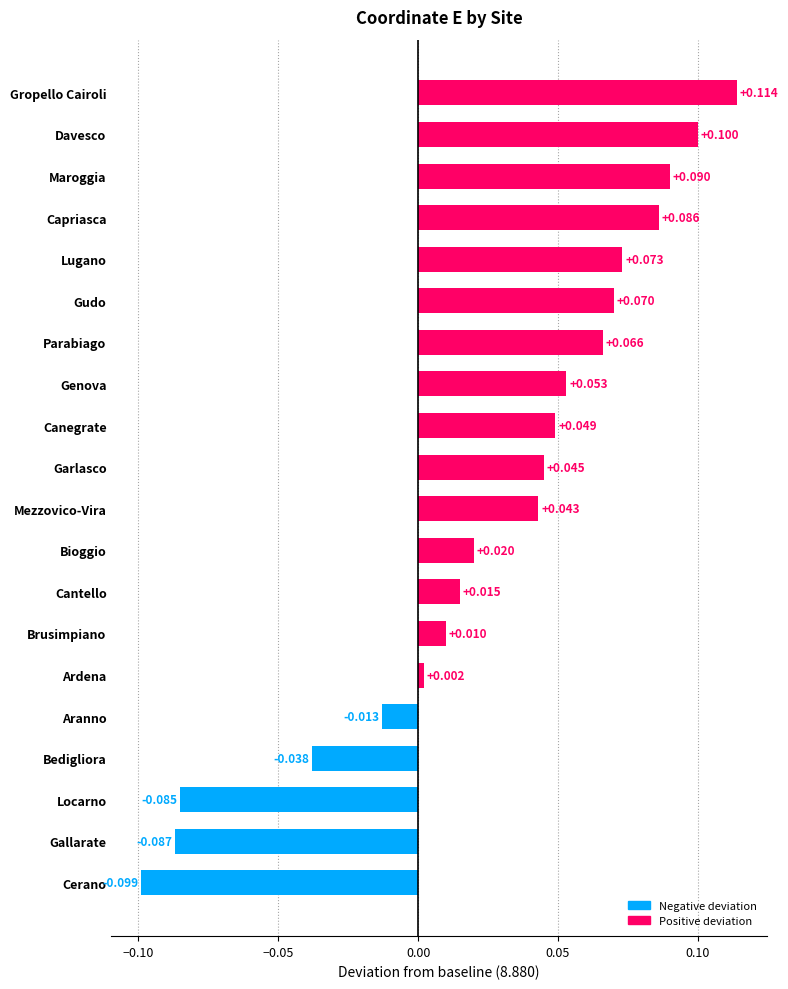

Between Canegrate and Parabiago, which is larger?

Parabiago